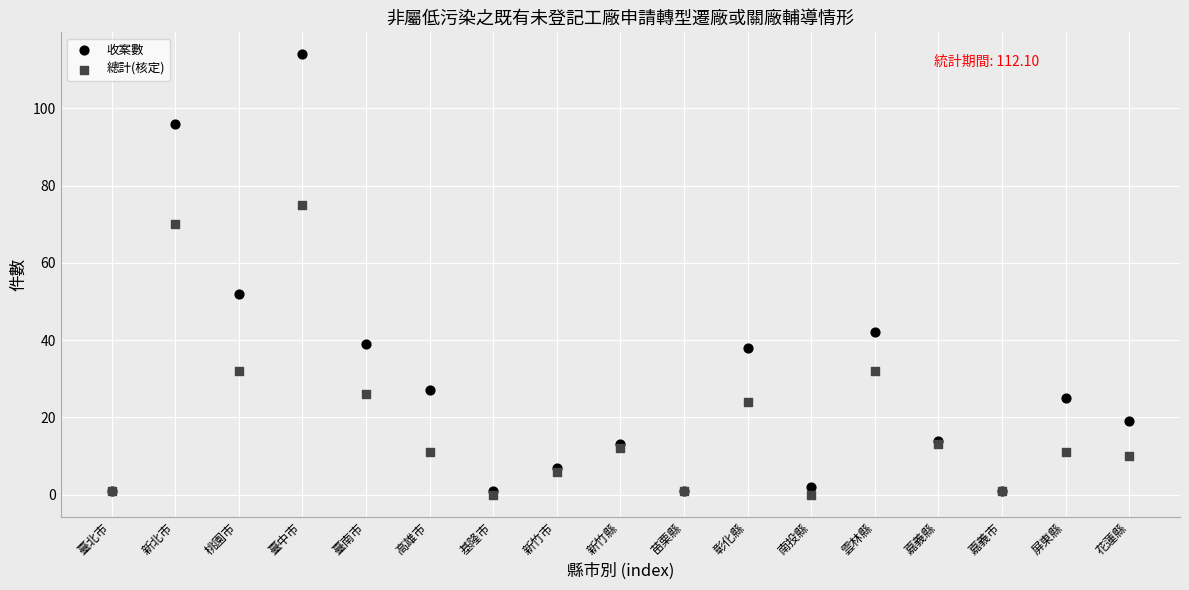

What are all the series names shown in the legend?

收案數, 總計(核定)